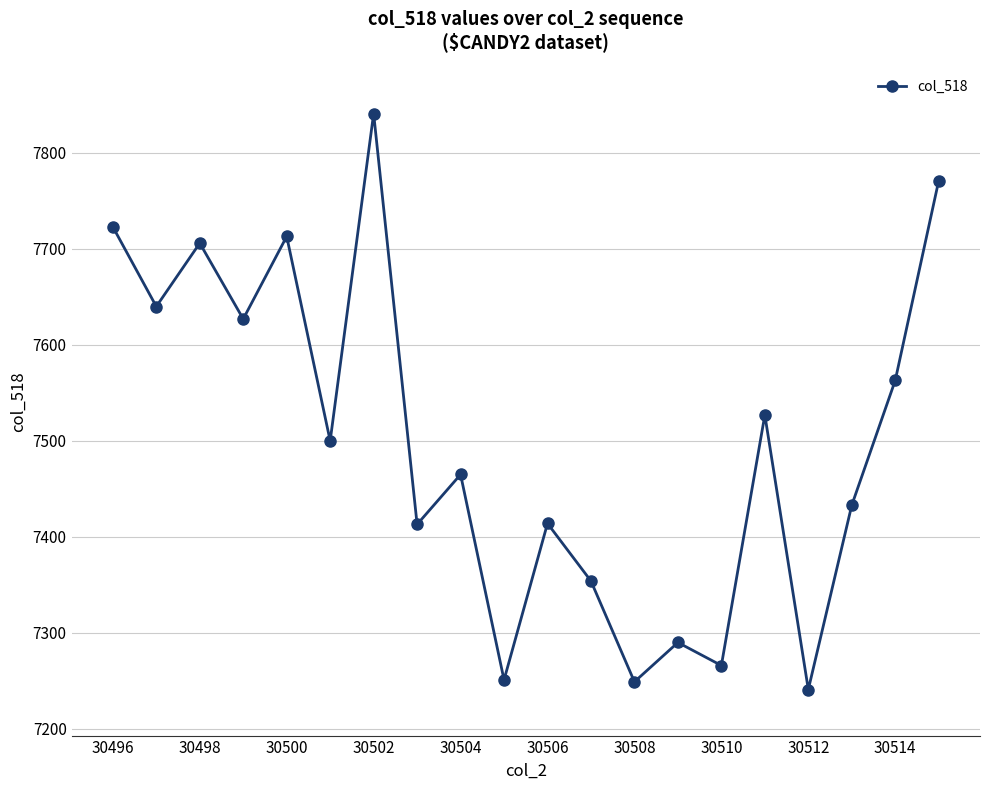

What is the difference between the maximum and minimum values?

600